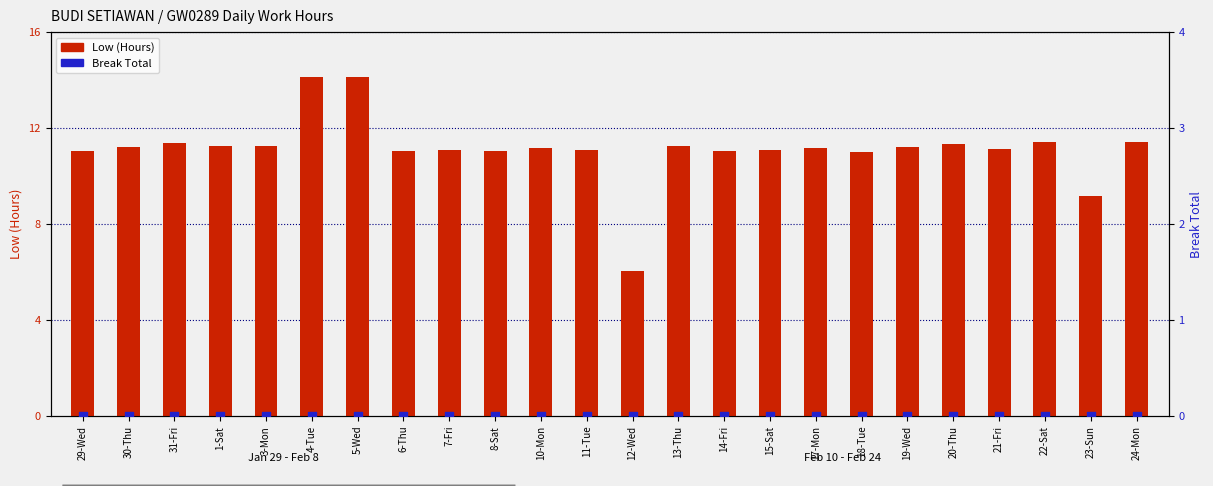

What is the total value across all series at 15-Sat?

11.1